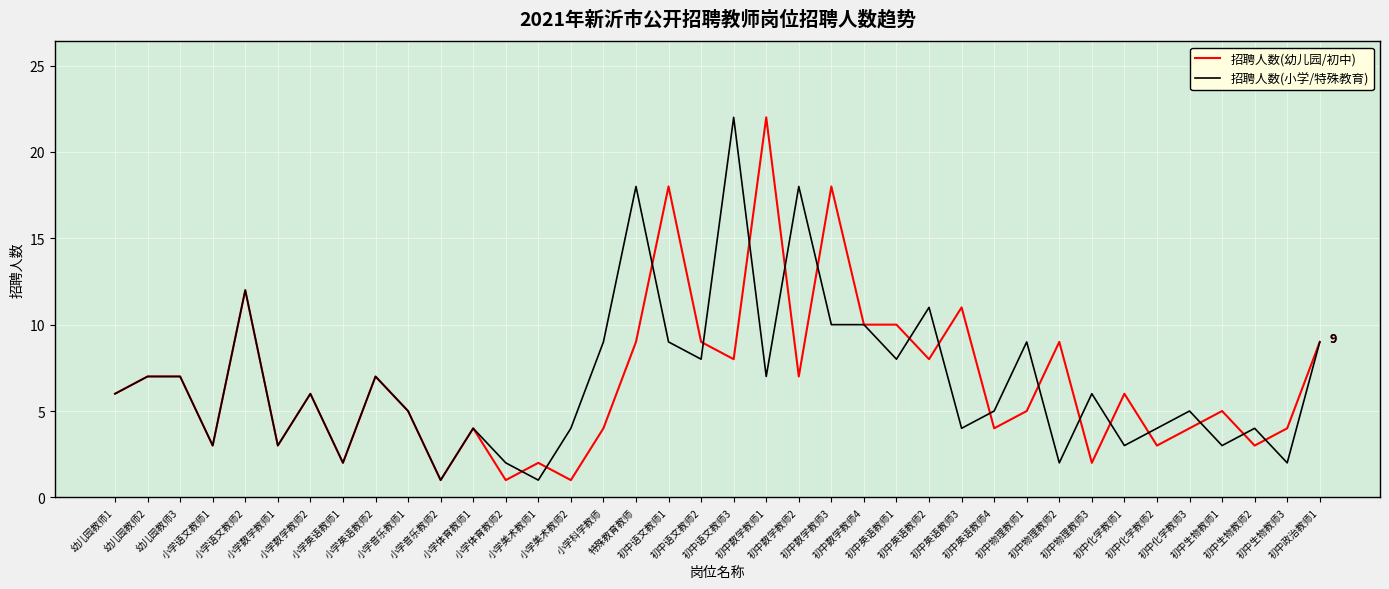

What is the average value of the 招聘人数(小学/特殊教育) series?

7